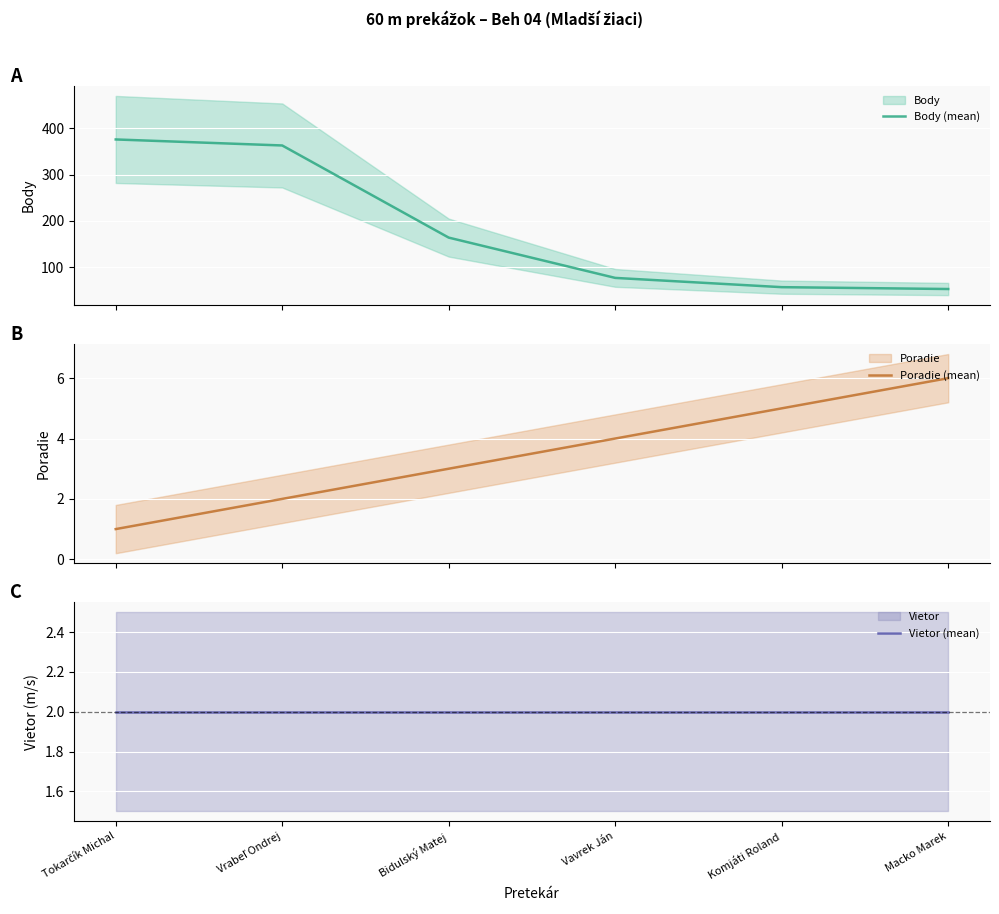

Which series changed the most between Vrabeľ Ondrej and Vavrek Ján?

Body (mean)